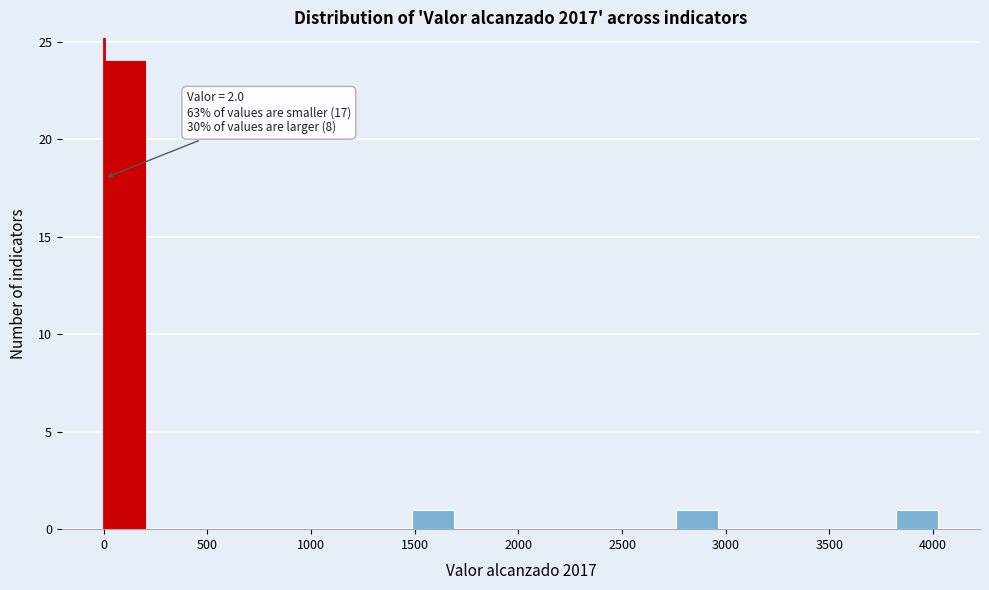

Which range on the x-axis has the tallest bar?

0 to 200